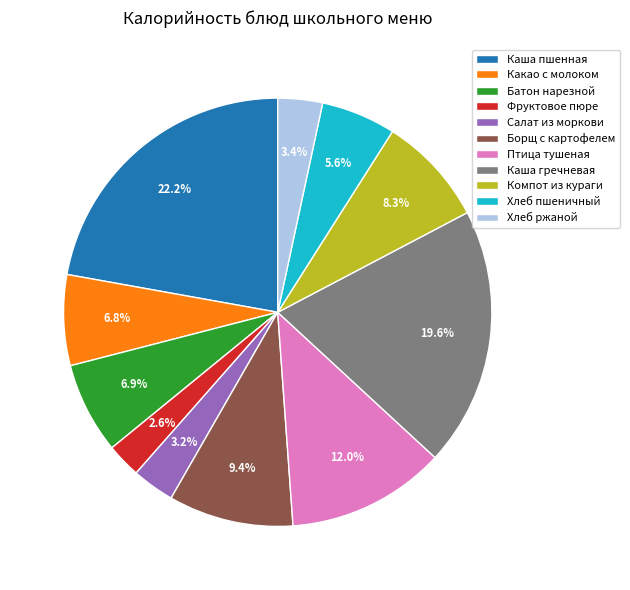

Which has a higher value, Фруктовое пюре or Батон нарезной?

Батон нарезной